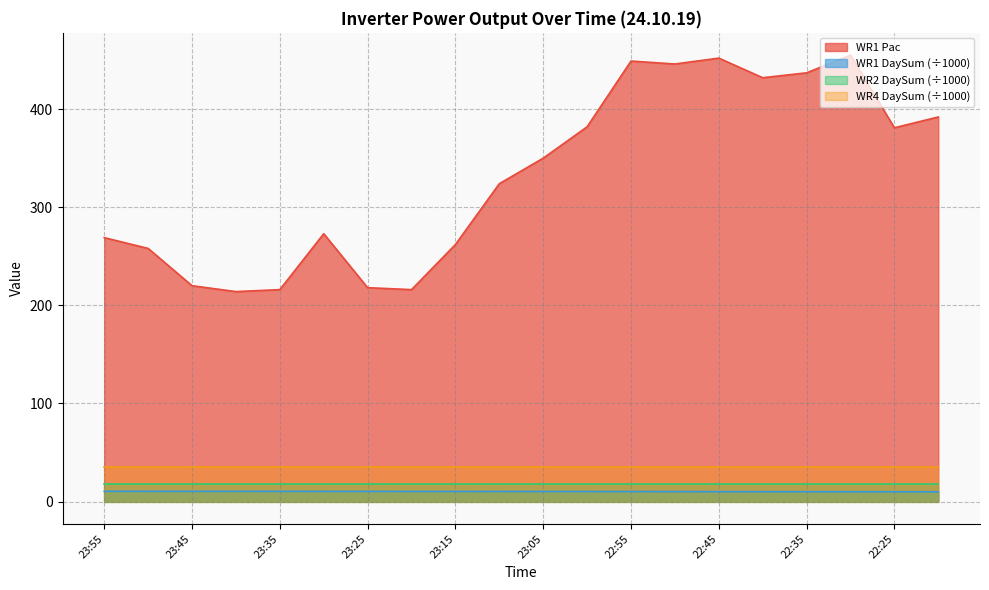

At which label does WR1 Pac reach its peak?

22:30